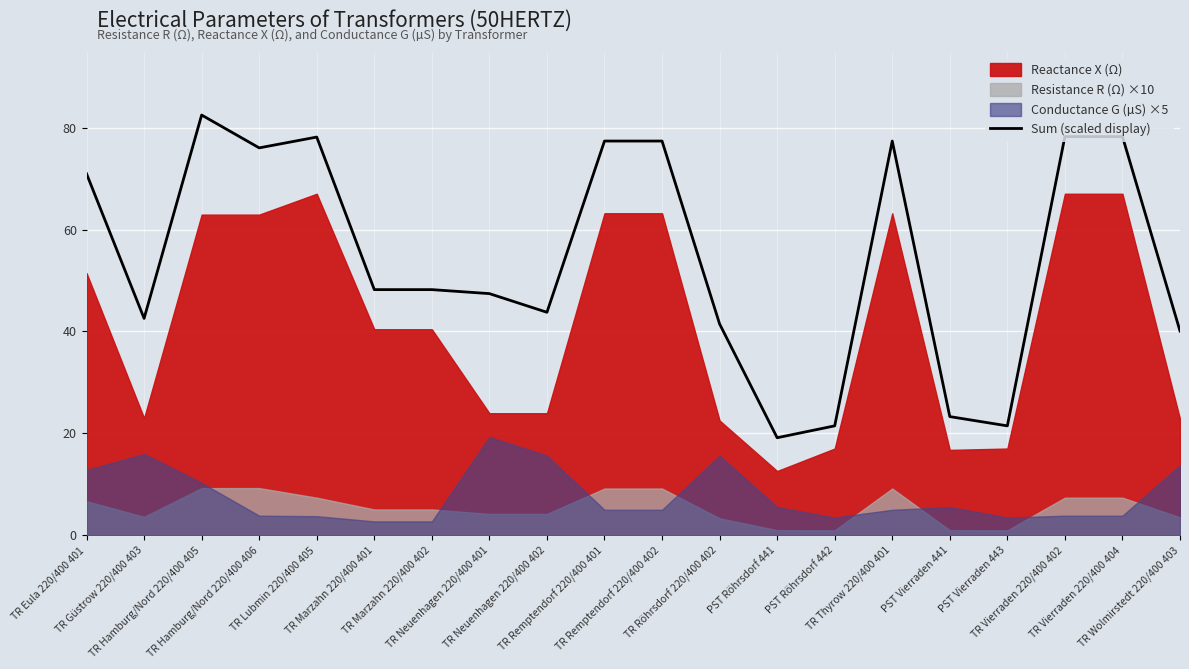

How many points are lower than both their immediate neighbors (excluding endpoints)?

5